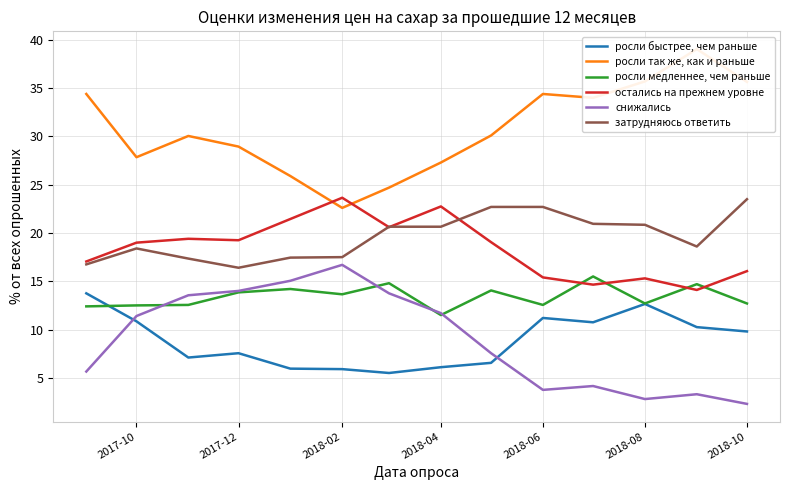

The росли медленнее, чем раньше series shows 24.4 at 2017-12. True or false?

False